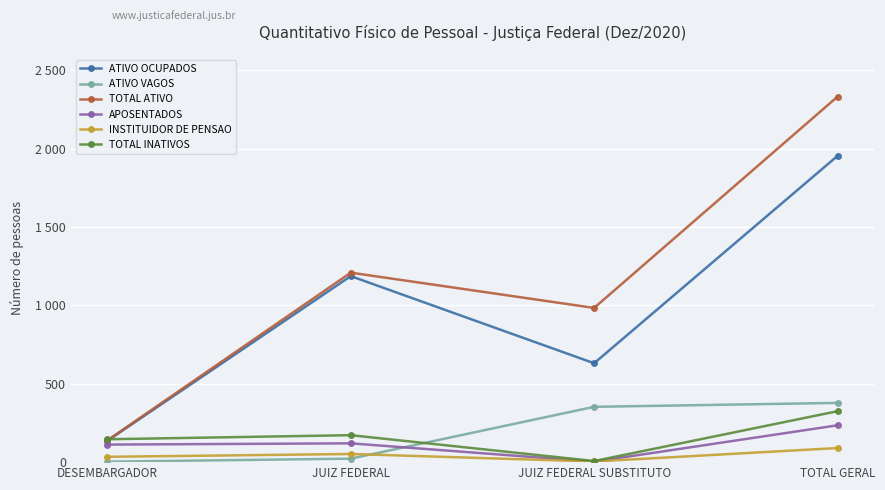

Does the chart have visible grid lines?

Yes